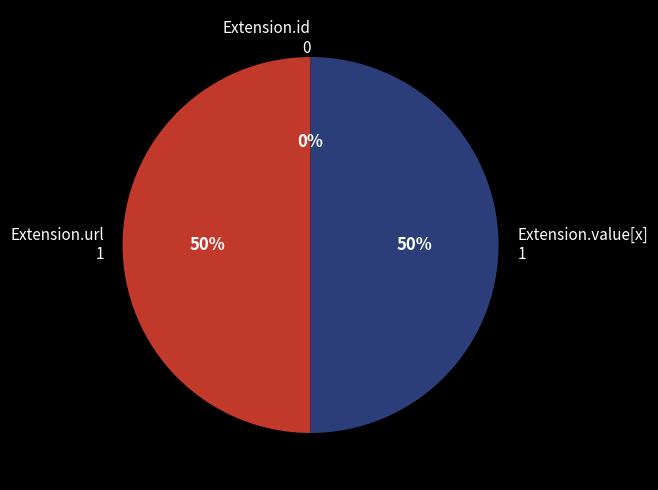

To the nearest percent, what percentage of the pie is Extension.value[x]?

50%